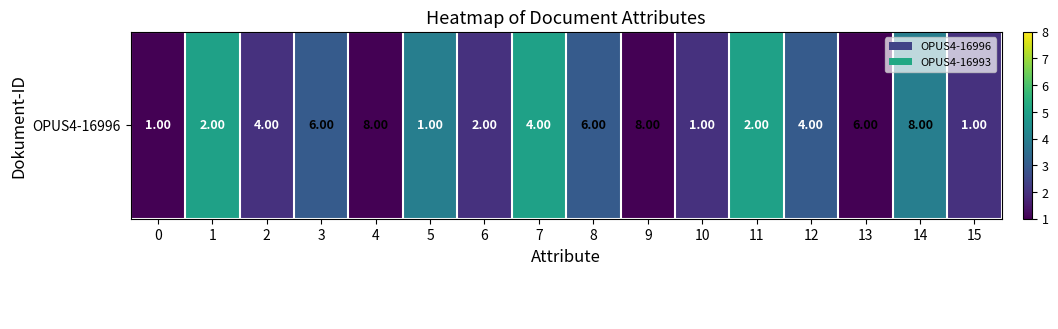

At which category is the sum across all series the highest?

14